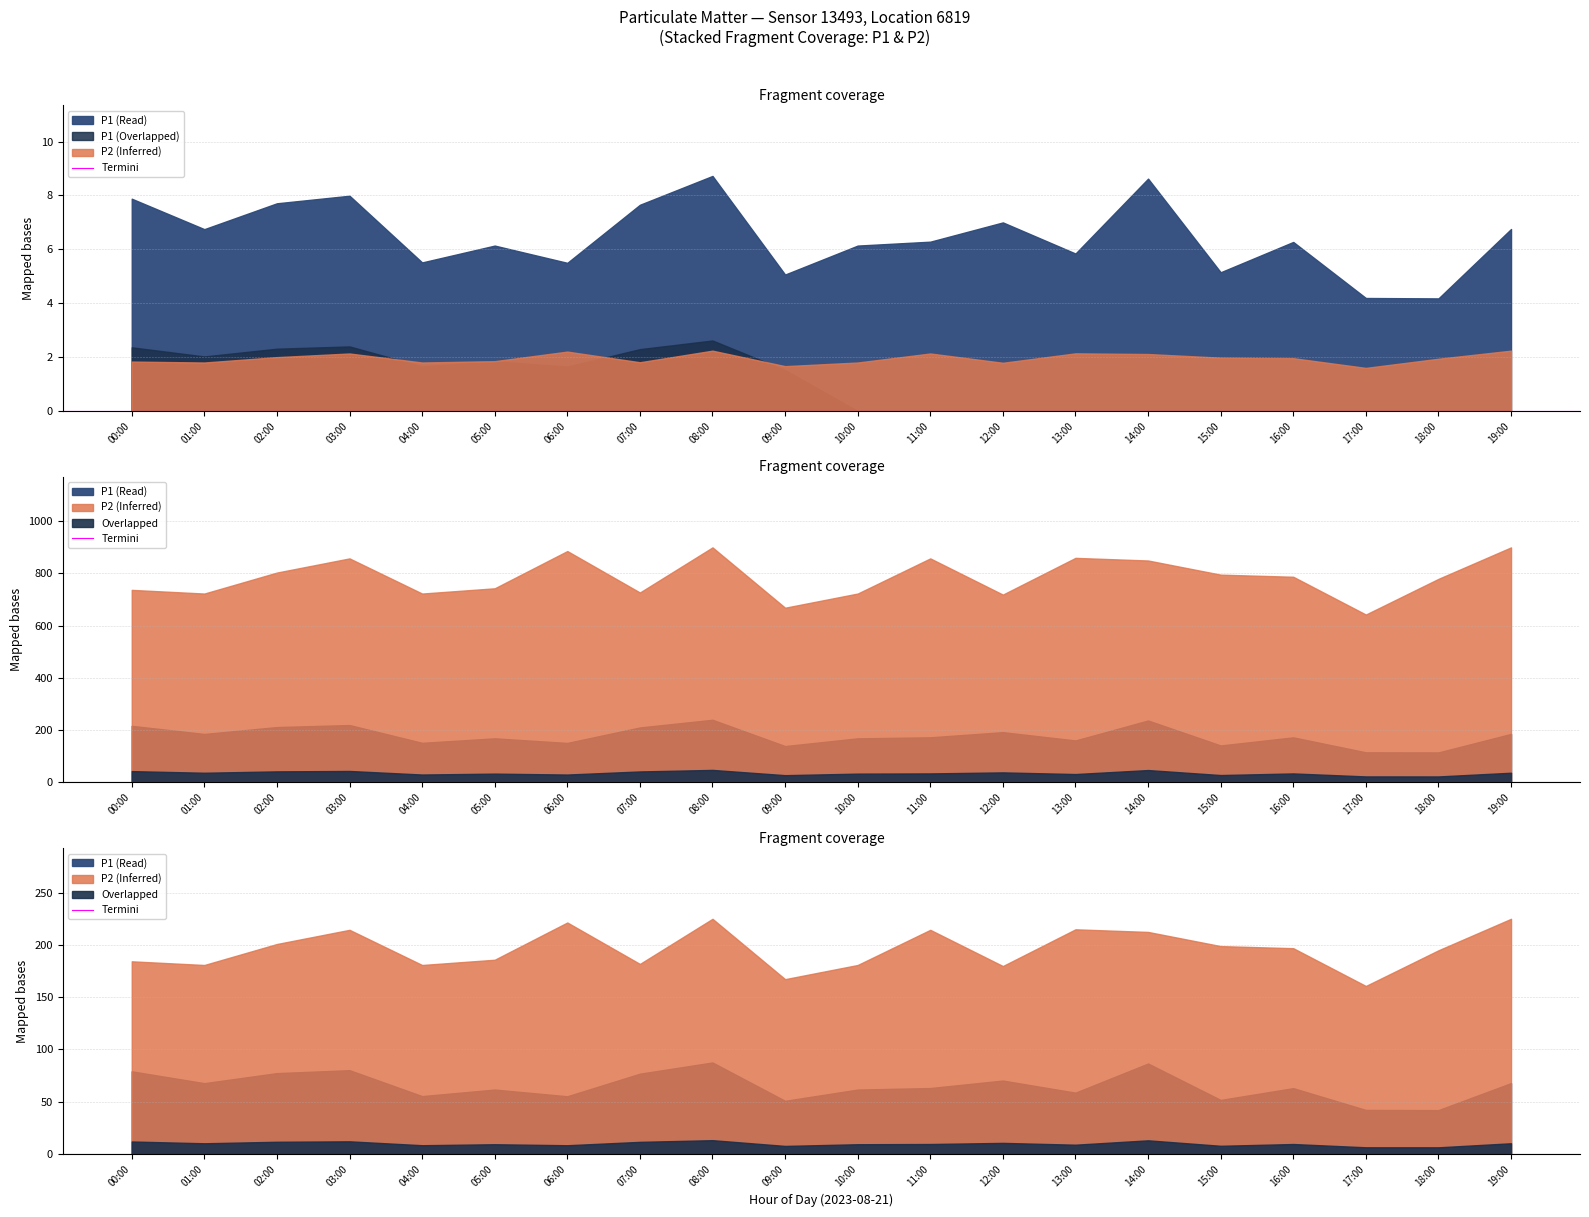

List the series in order of their overall mean, lowest first.

P2, P1